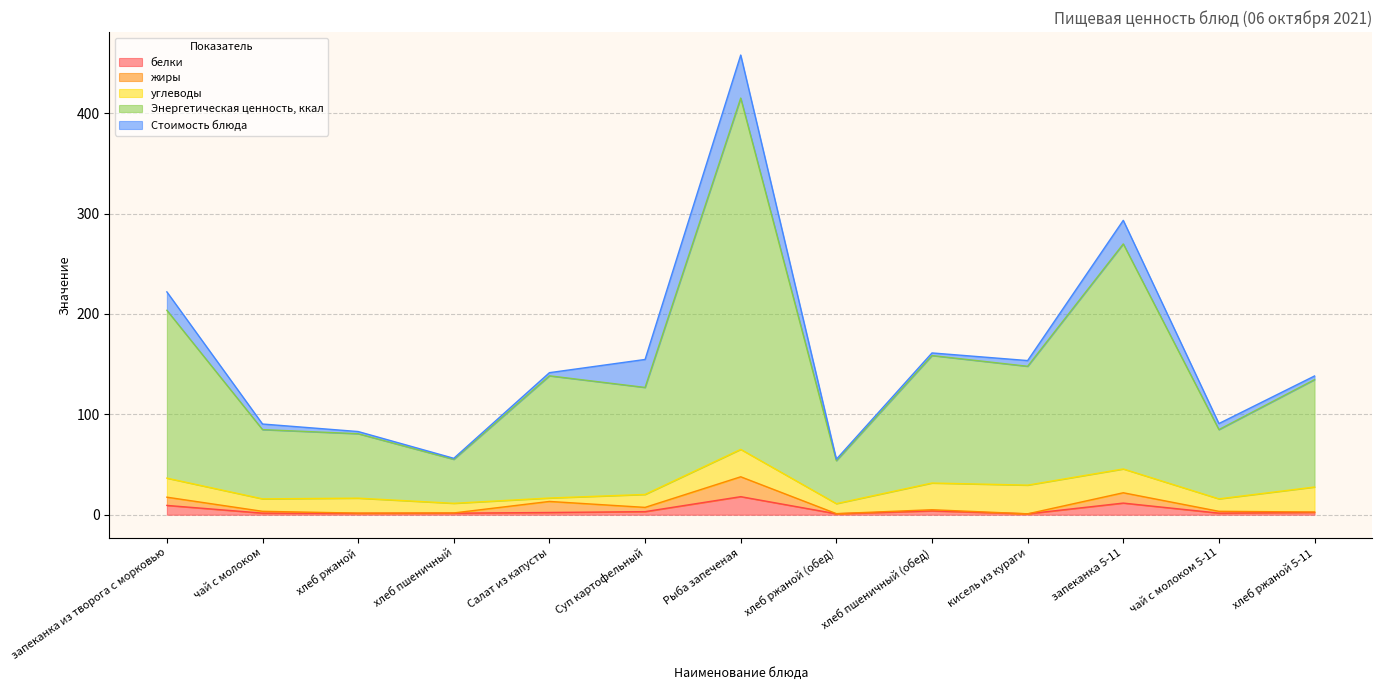

What is the spread (max minus min) of values at Суп картофельный?

103.5